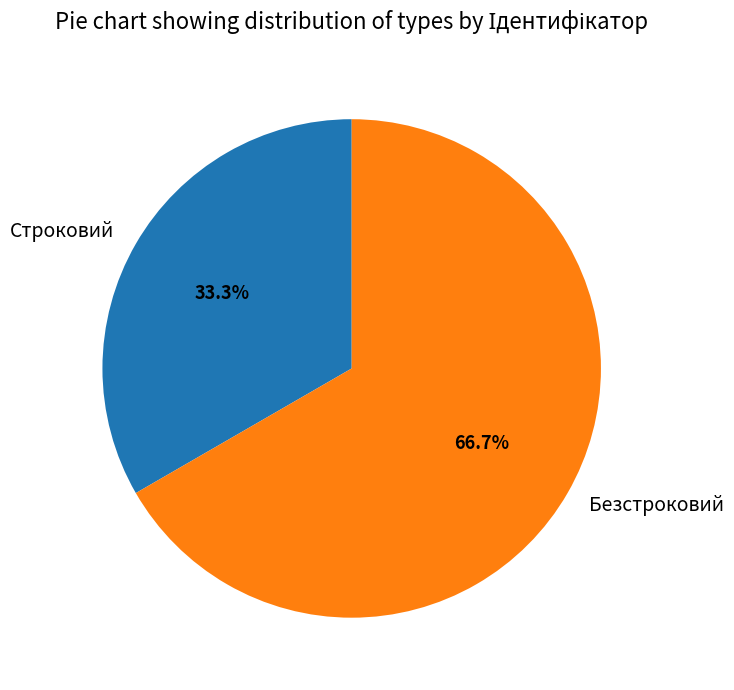

Is there a majority slice in this chart?

Yes